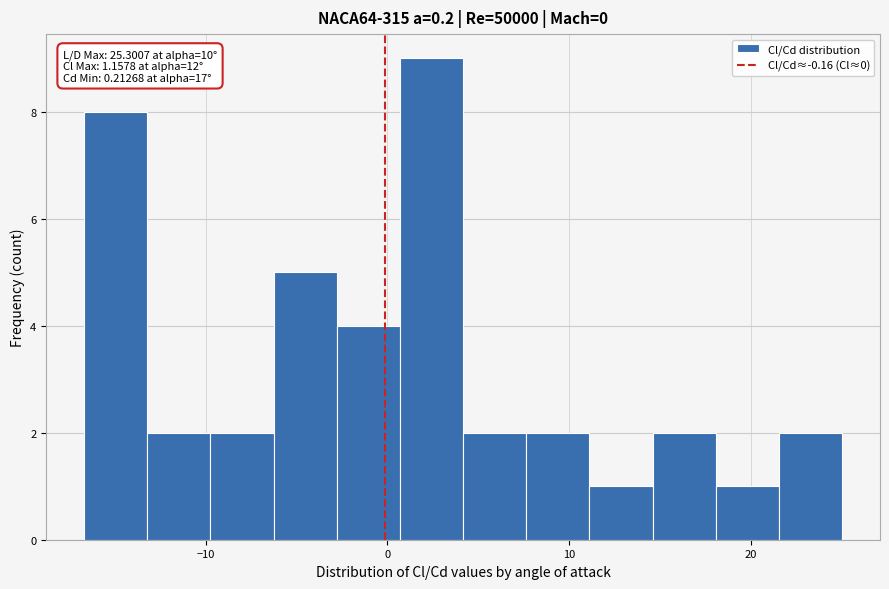

Around what value on the x-axis is the tallest bar? Give the approximate position of its centre, as read against the axis.

2